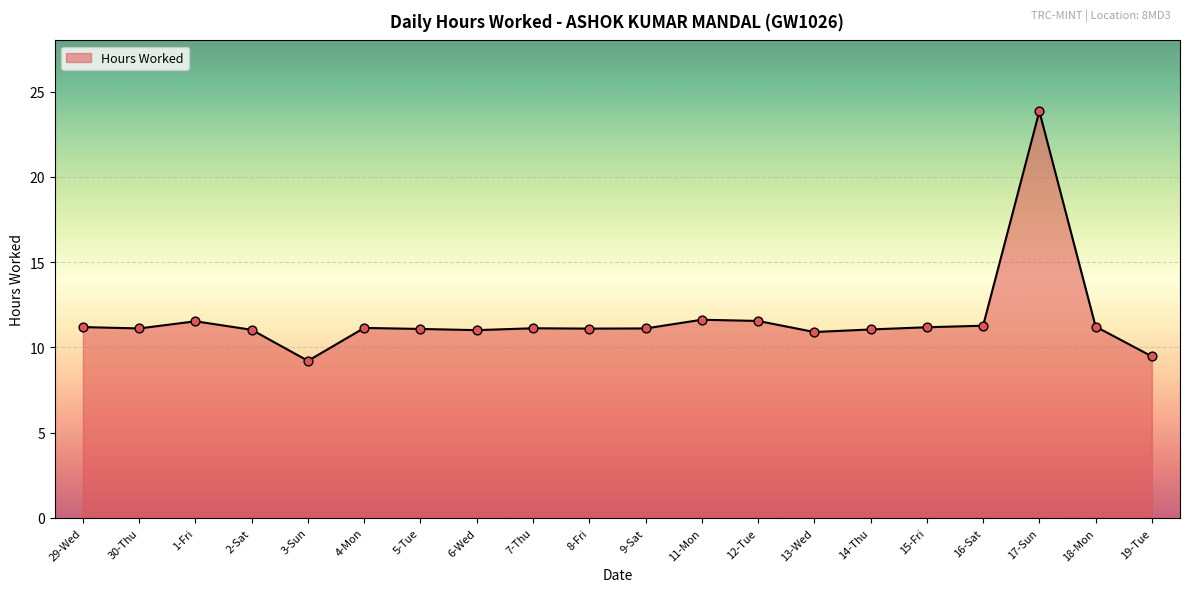

What is the ratio of the value at 6-Wed to the value at 14-Thu?

1.0